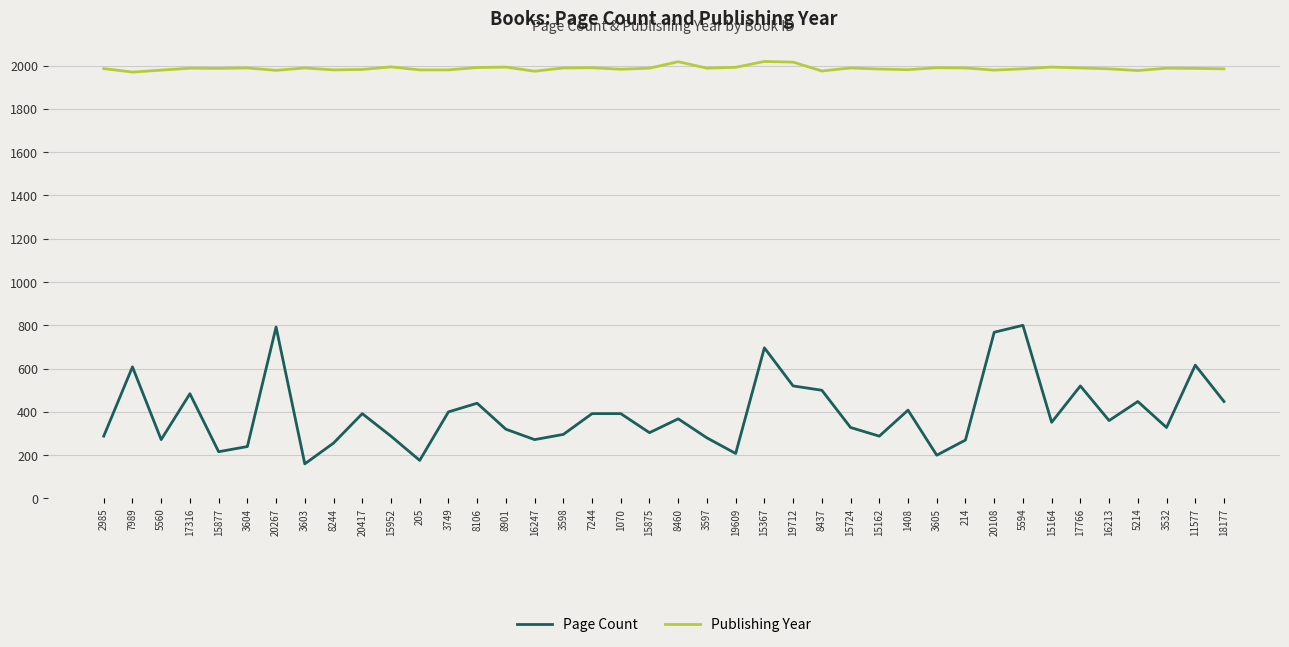

What position from the left is 3605?

30